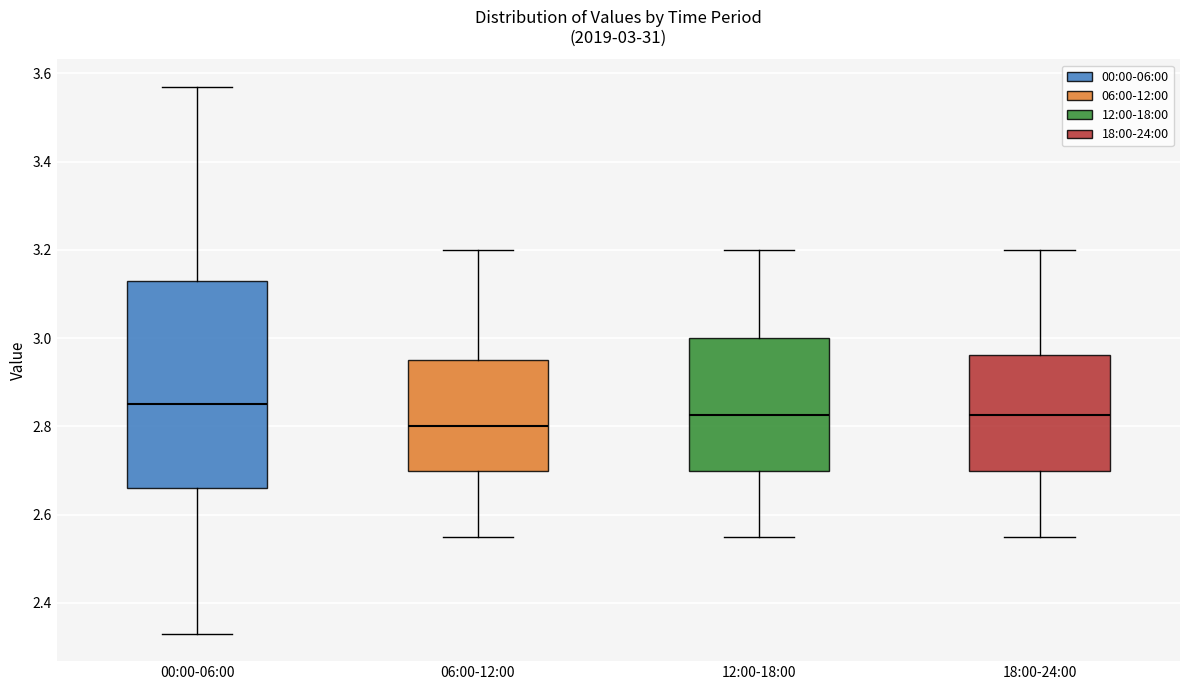

Which box's median line is the highest?

00:00-06:00